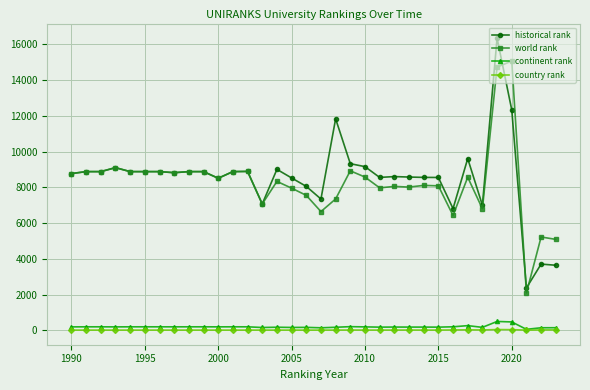

True or false: country rank and historical rank intersect in this chart.

False